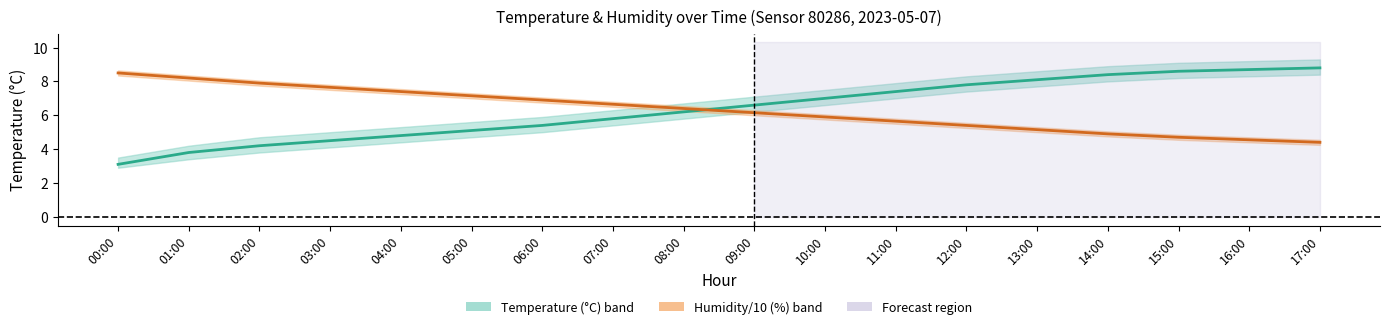

Between which two adjacent categories do Humidity/10 (%) and Temperature (°C) first intersect?

08:00 and 09:00